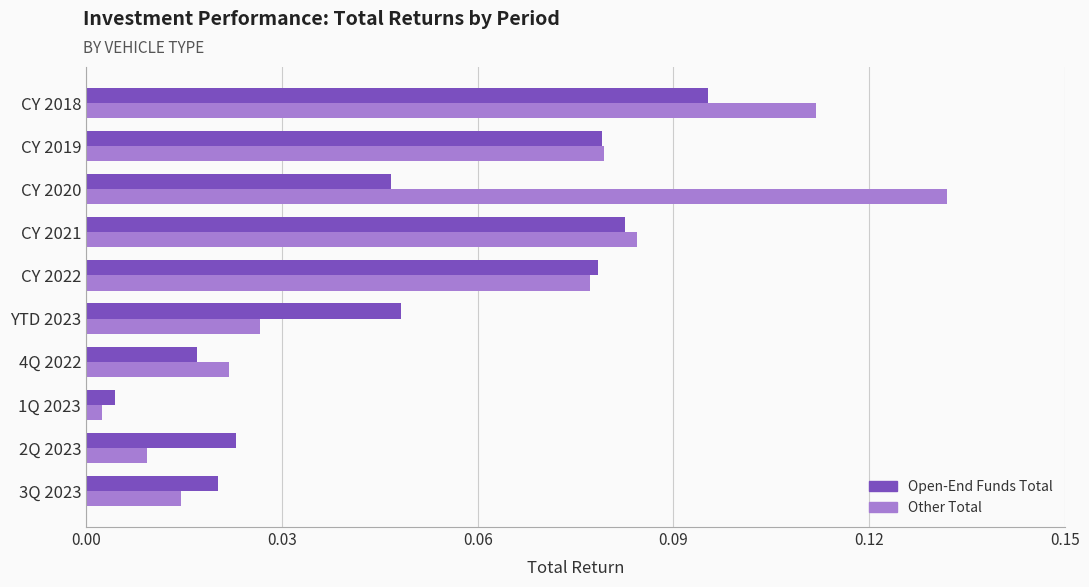

Between 4Q 2022 and CY 2018, which series saw the biggest shift?

Other Total